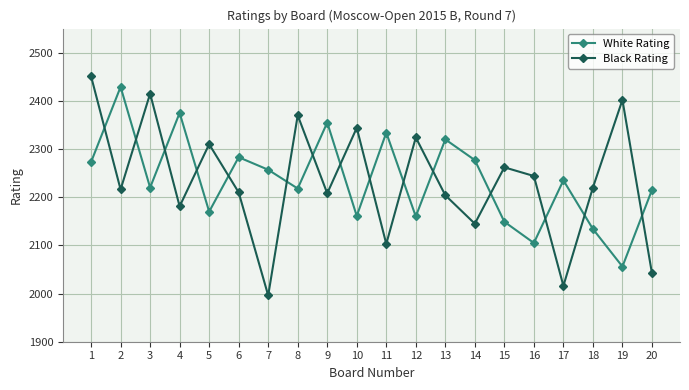

What is the total value across all series at 6?

4493